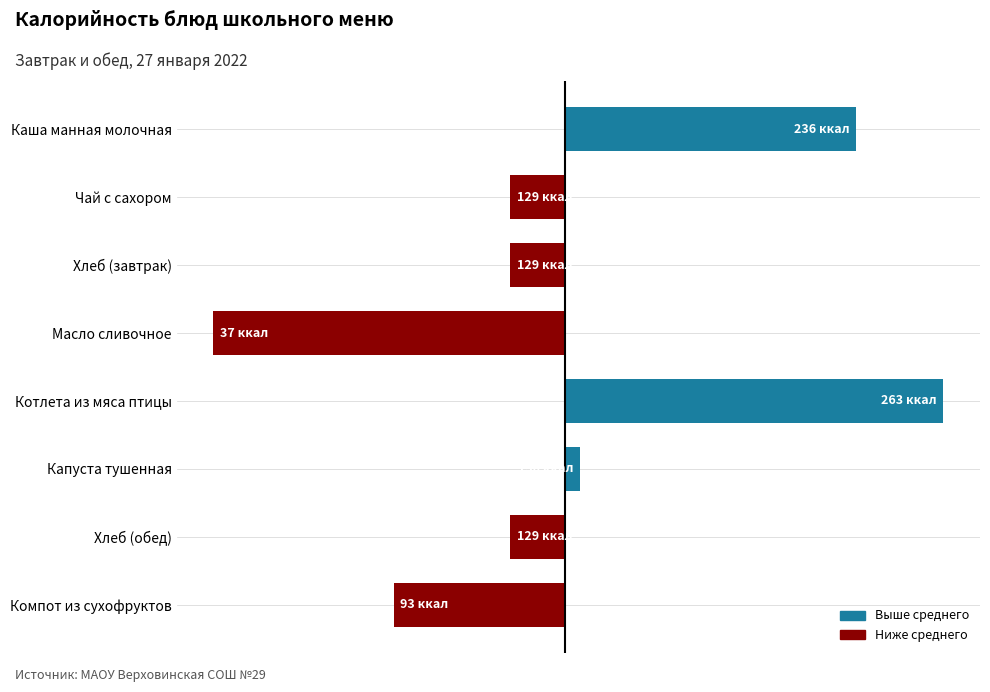

Does the chart contain any negative values?

Yes